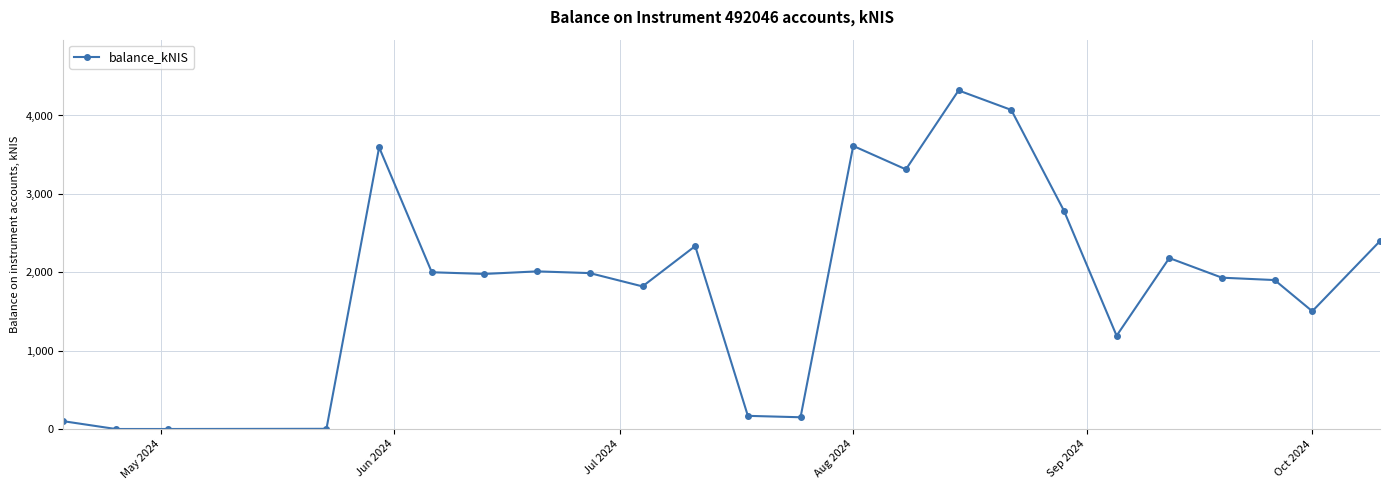

What is the greatest value displayed?

4319.3